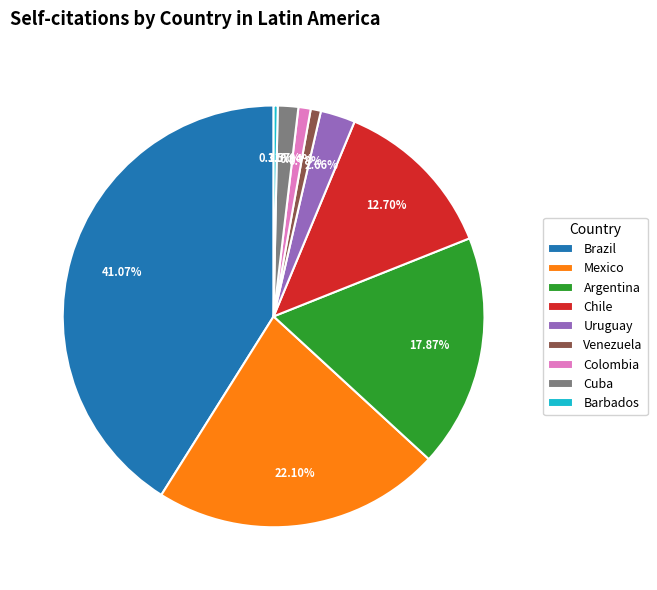

How many slices are in this pie chart?

9